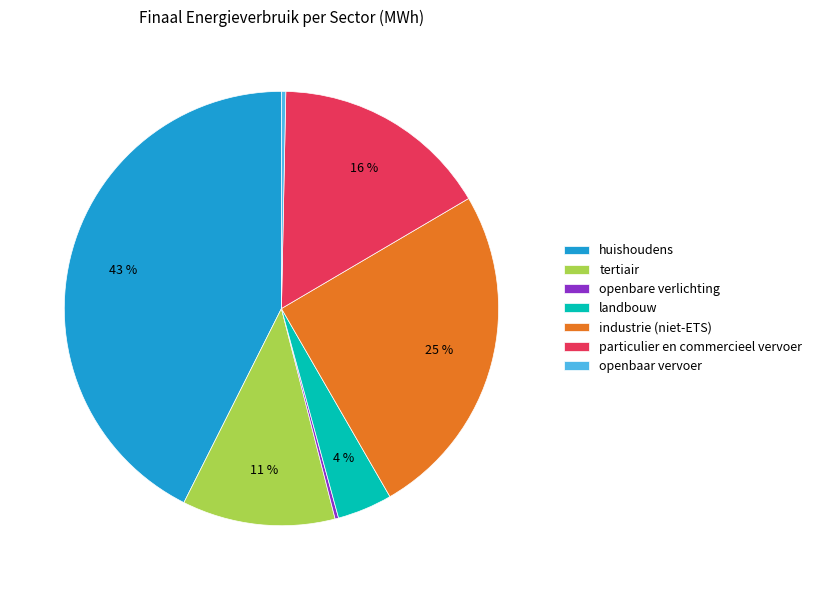

To the nearest percent, what is the combined percentage of huishoudens and landbouw?

47%